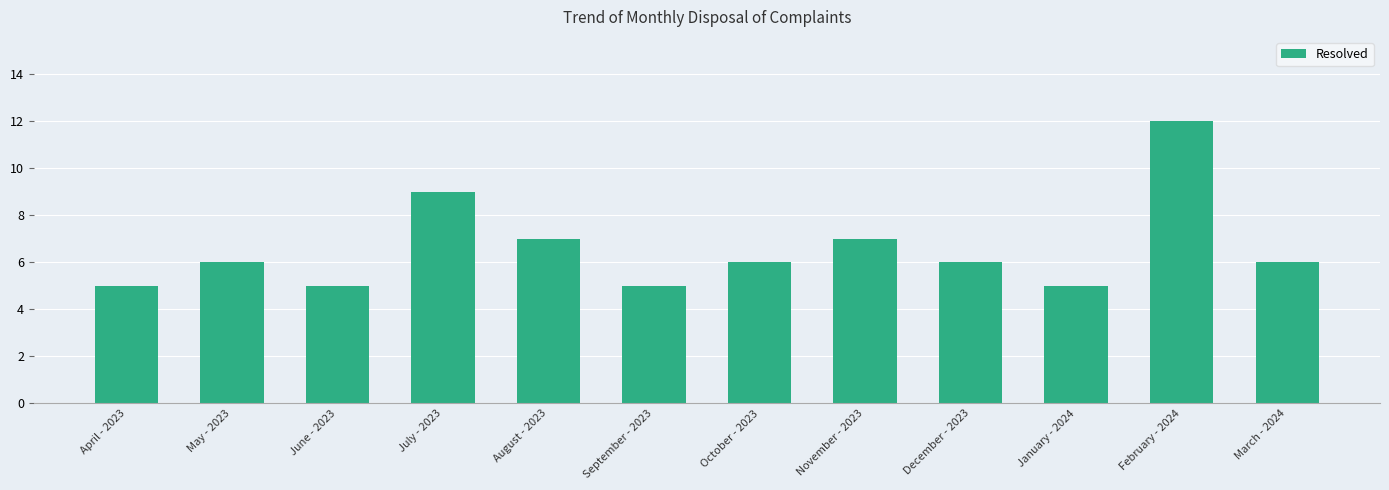

Reading left to right, extract all data points from this chart.

5	6	5	9	7	5	6	7	6	5	12	6